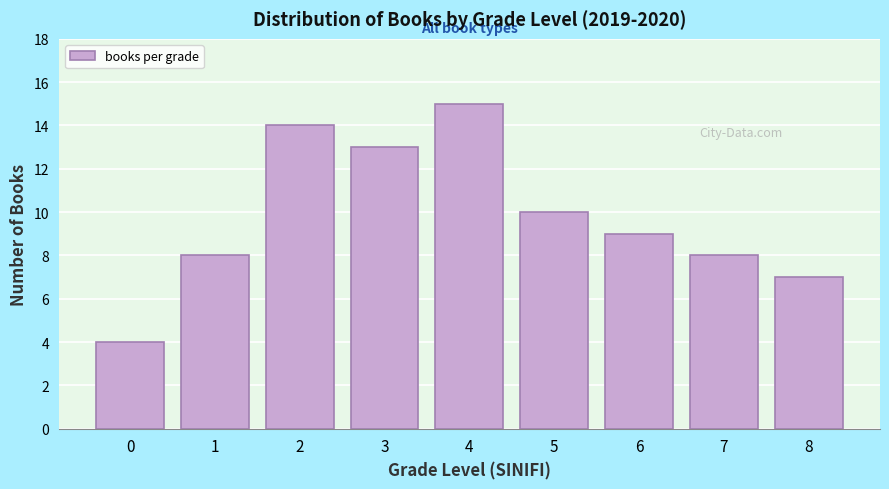

Reading left to right, extract all data points from this chart.

0=4	1=8	2=14	3=13	4=15	5=10	6=9	7=8	8=7